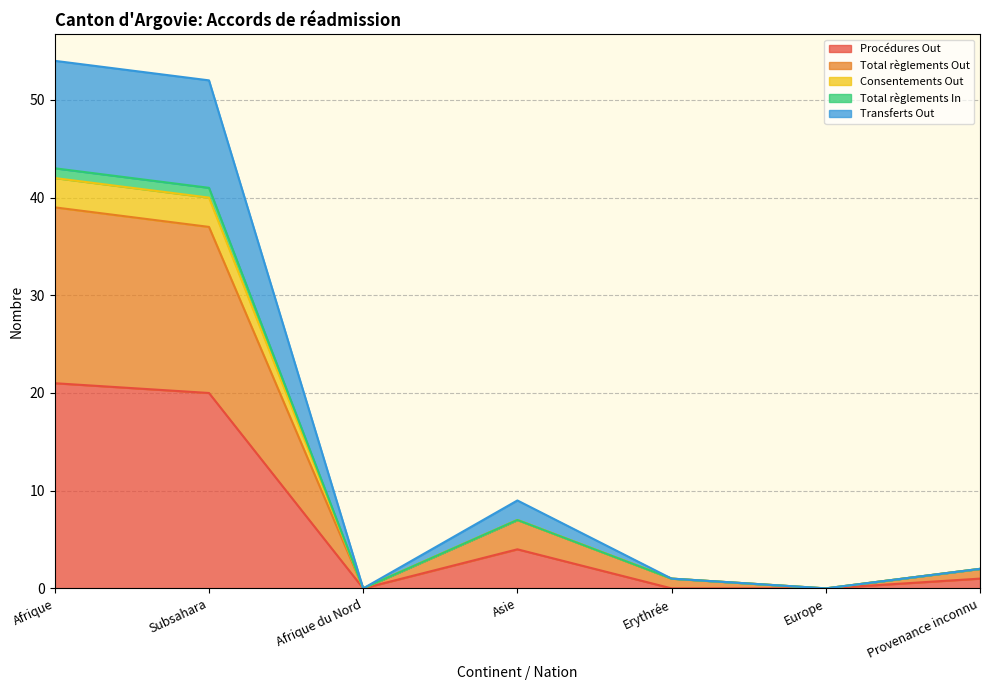

True or false: Consentements Out and Procédures Out intersect in this chart.

False